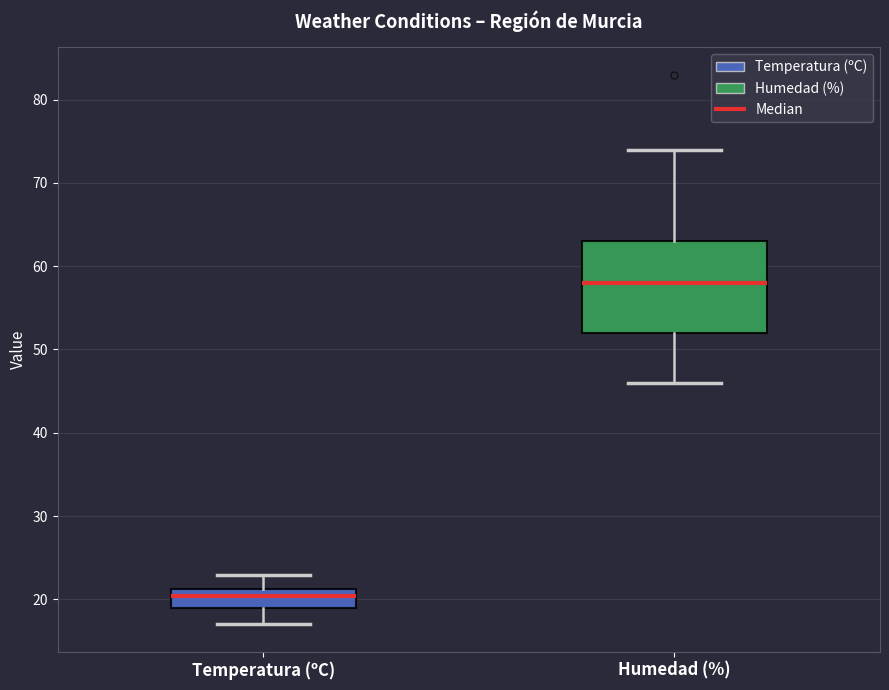

Reading left to right, transcribe this box plot: for each box, give where its median line is, the range the box spans, and where its two whiskers end, as read against the y-axis. The values are not printed on the chart, so give them approximately, as read against the axis.

Temperatura (ºC): median 20, box 19 to 21, whiskers 17 to 23
Humedad (%): median 58, box 52 to 63, whiskers 46 to 74